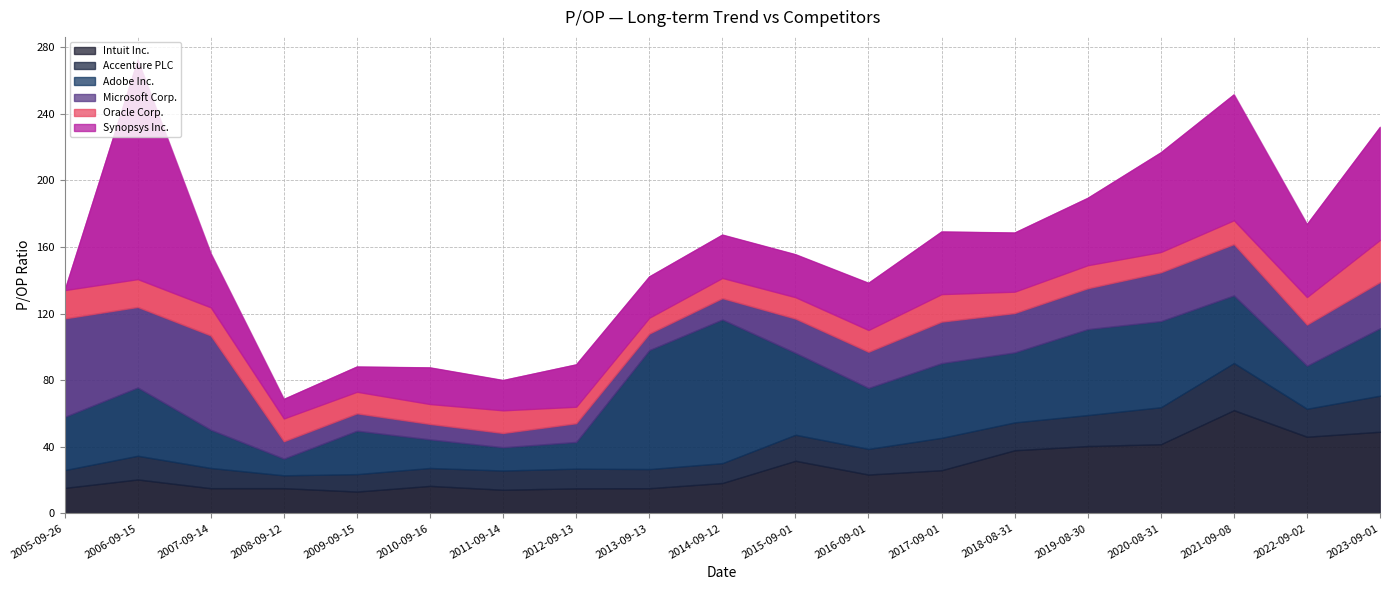

Is the value of Adobe Inc. at 2021-09-08 greater than the value of Oracle Corp. at 2011-09-14?

Yes